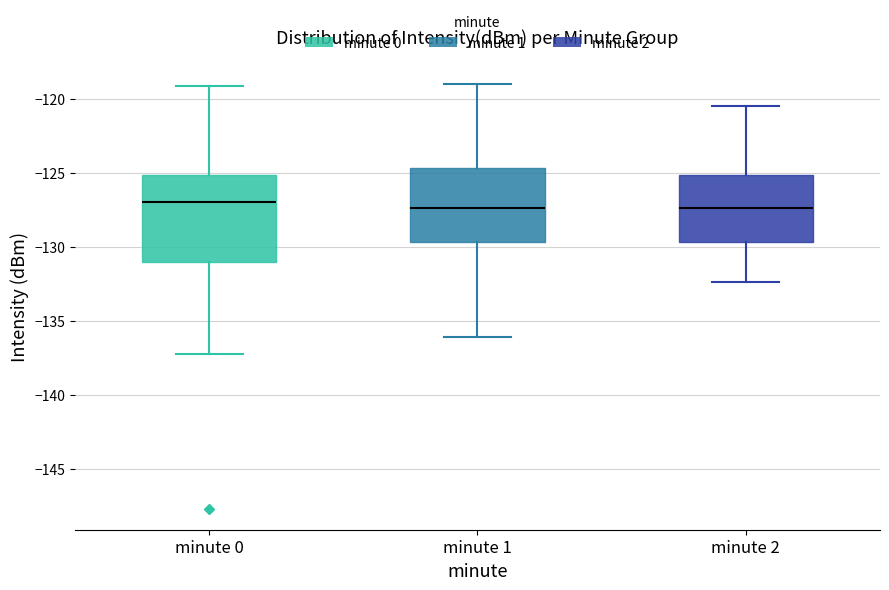

Where does the upper whisker of the box for minute 0 end on the y-axis? The values are not printed on the chart, so give them approximately, as read against the axis.

-119.0